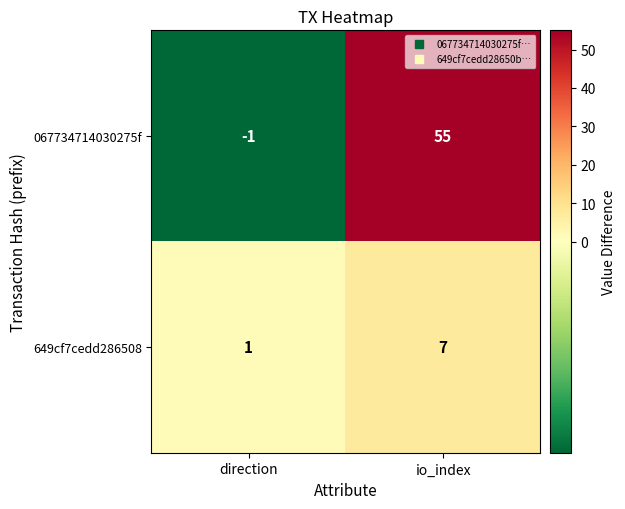

List the series in order of their overall mean, lowest first.

649cf7cedd286508, 067734714030275f